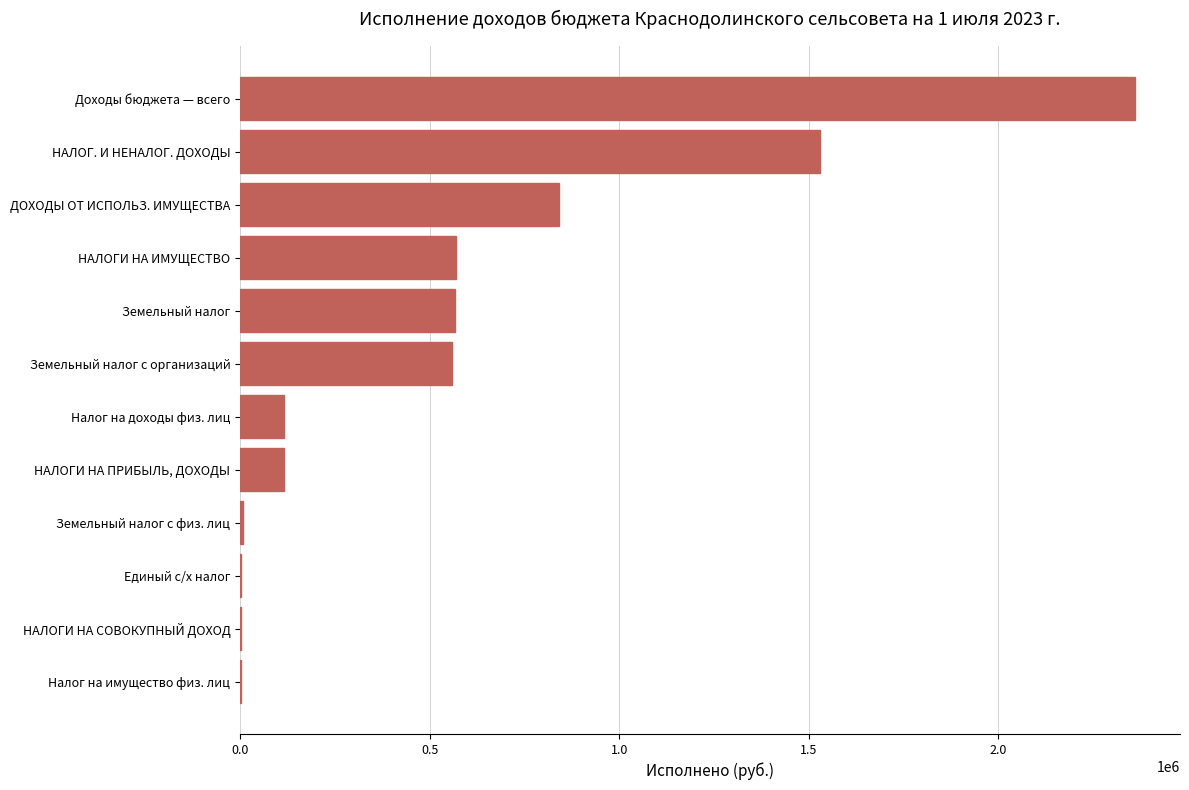

True or false: the data shows 206801.8 at Земельный налог с организаций.

False